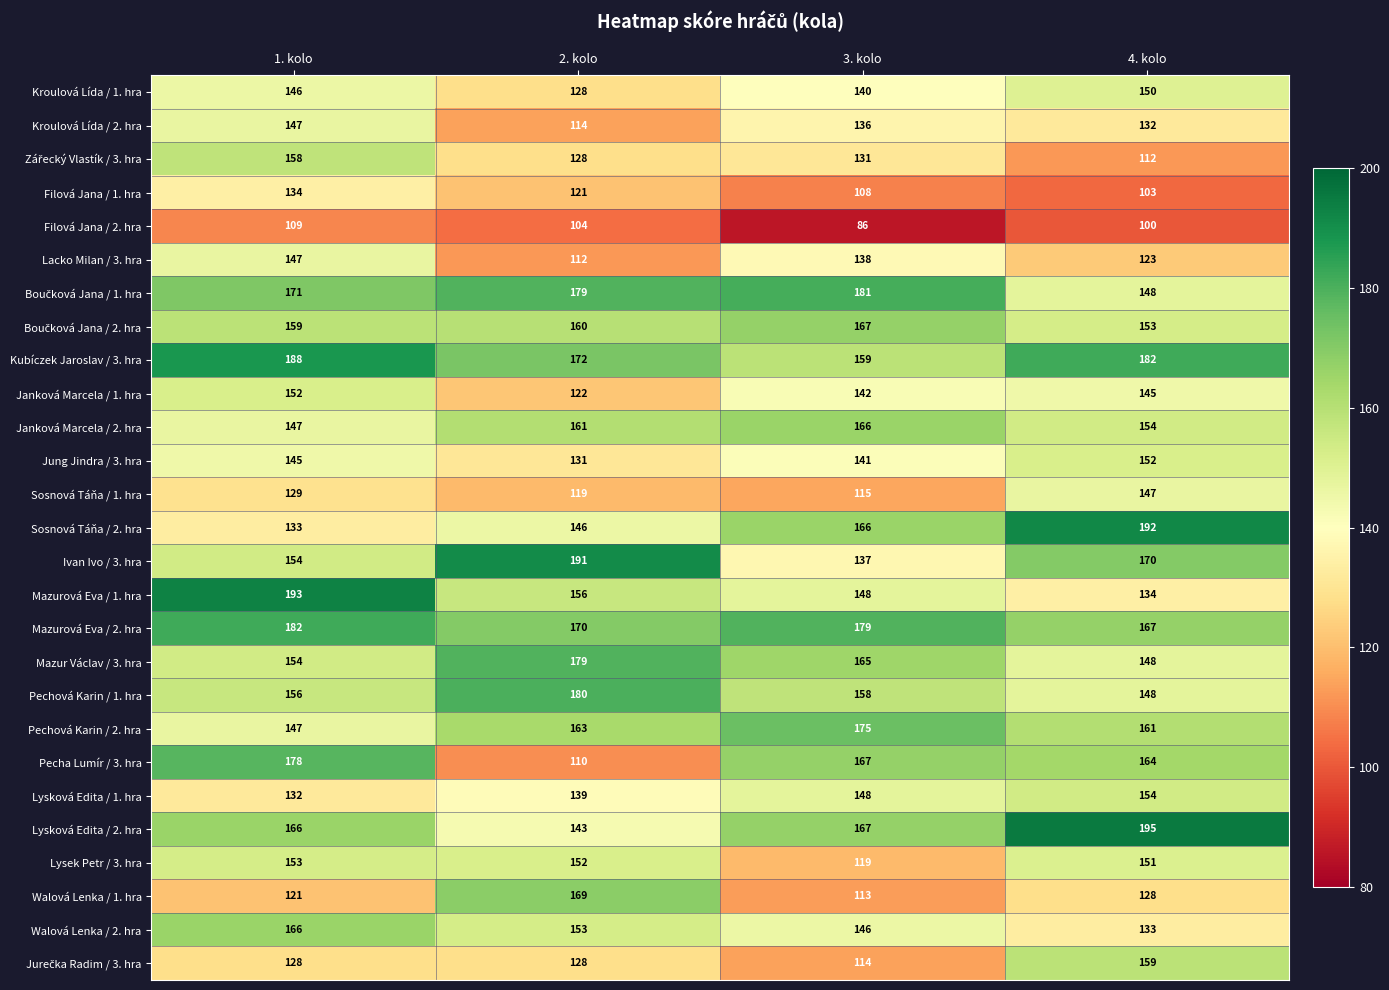

What value does the Sosnová Táňa / 2. hra series have at 2. kolo?

146